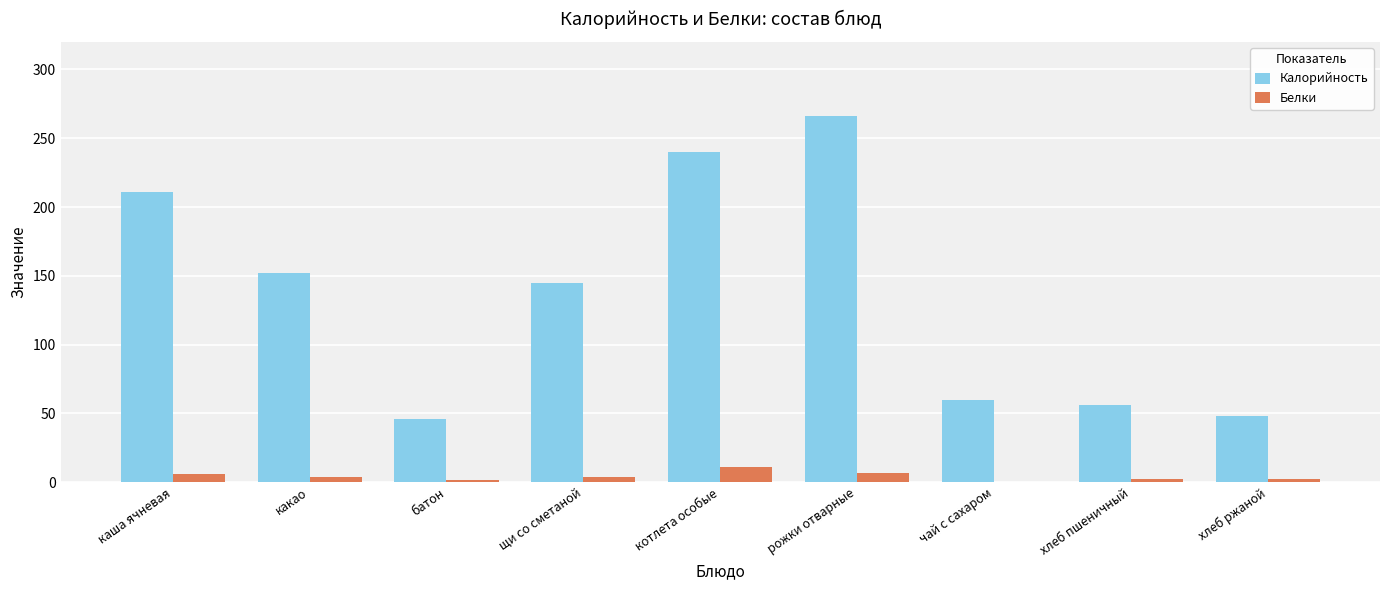

Which series has the largest range (max minus min)?

Калорийность